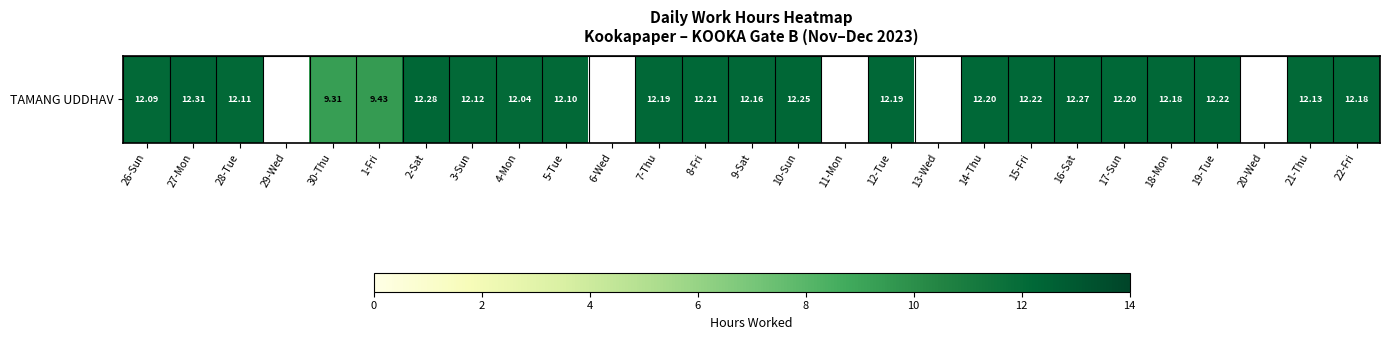

What is the difference between the maximum and minimum values?

12.3